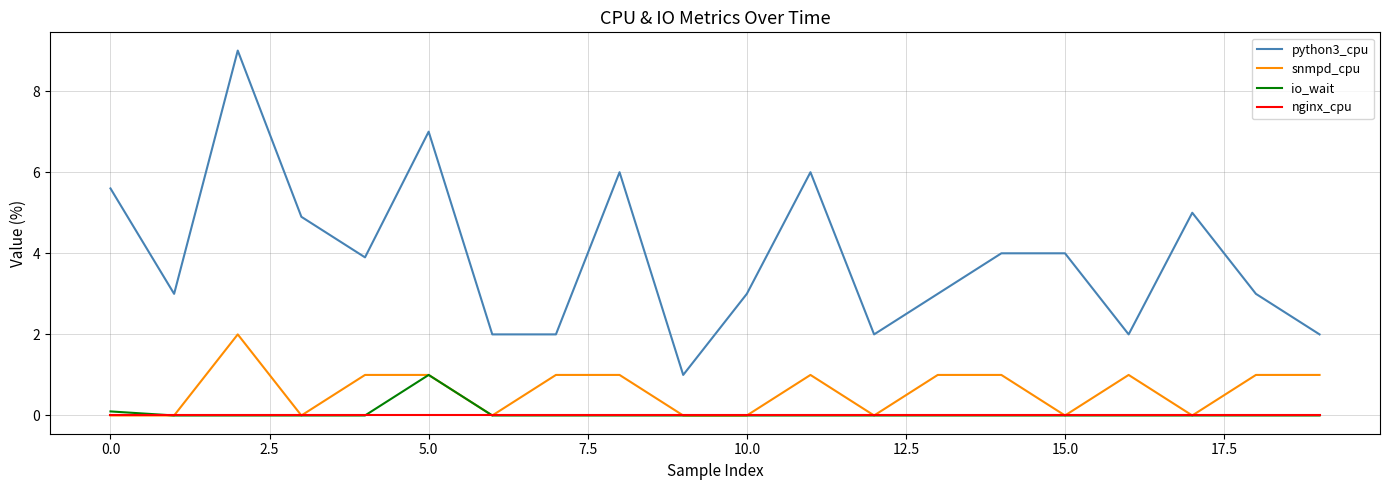

What is the average value of the io_wait series?

0.1